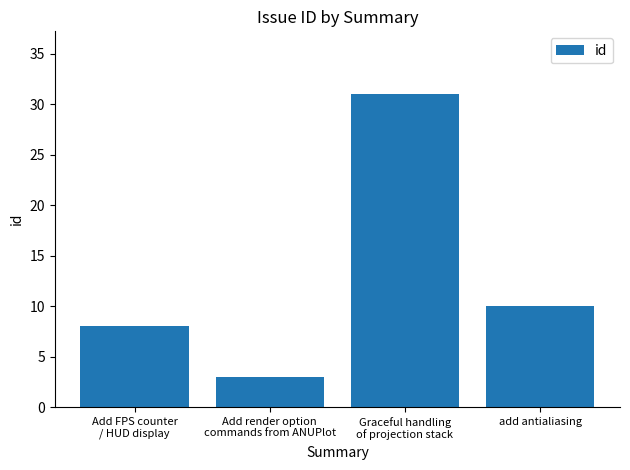

What is the value of the 3rd bar from the left?

31